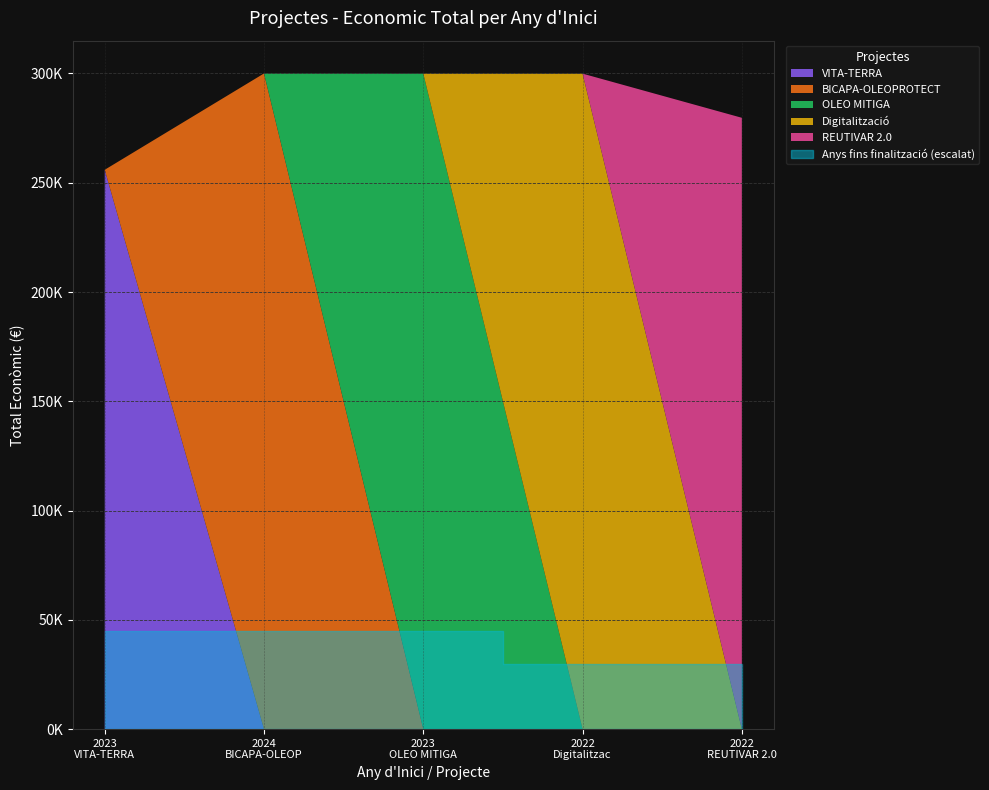

What is the label of the 3rd point from the right?

2023